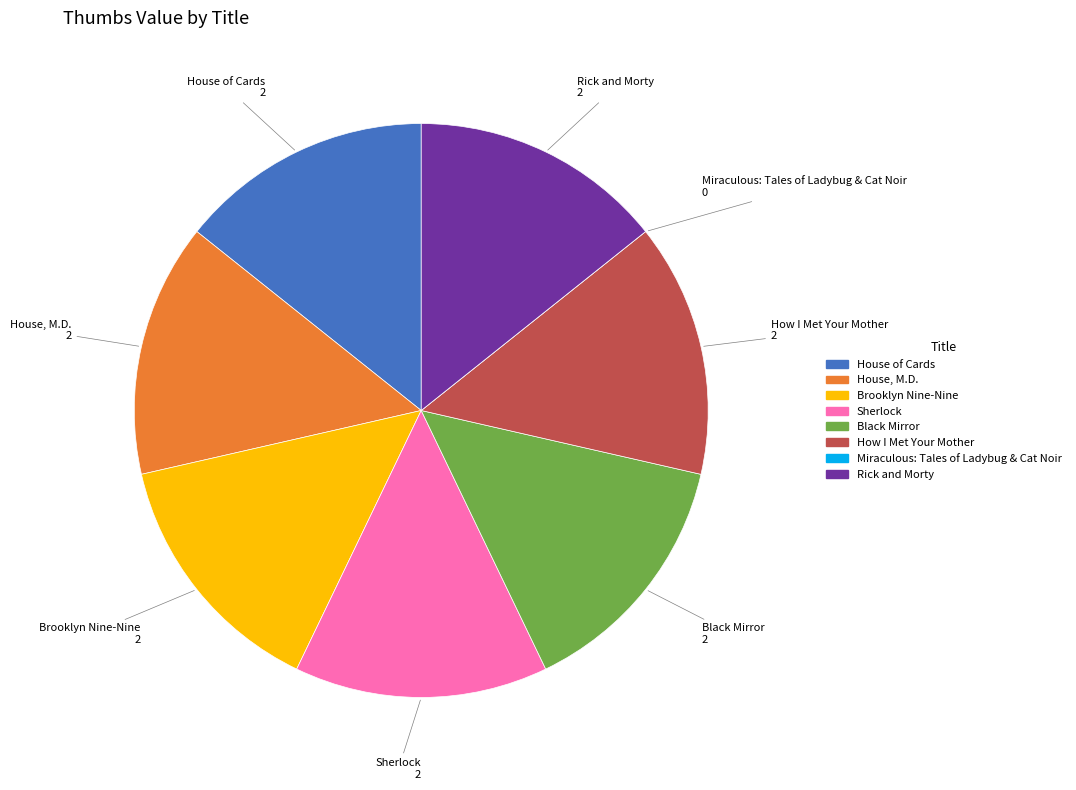

What is the ratio of the value at Sherlock to the value at Black Mirror?

1.0